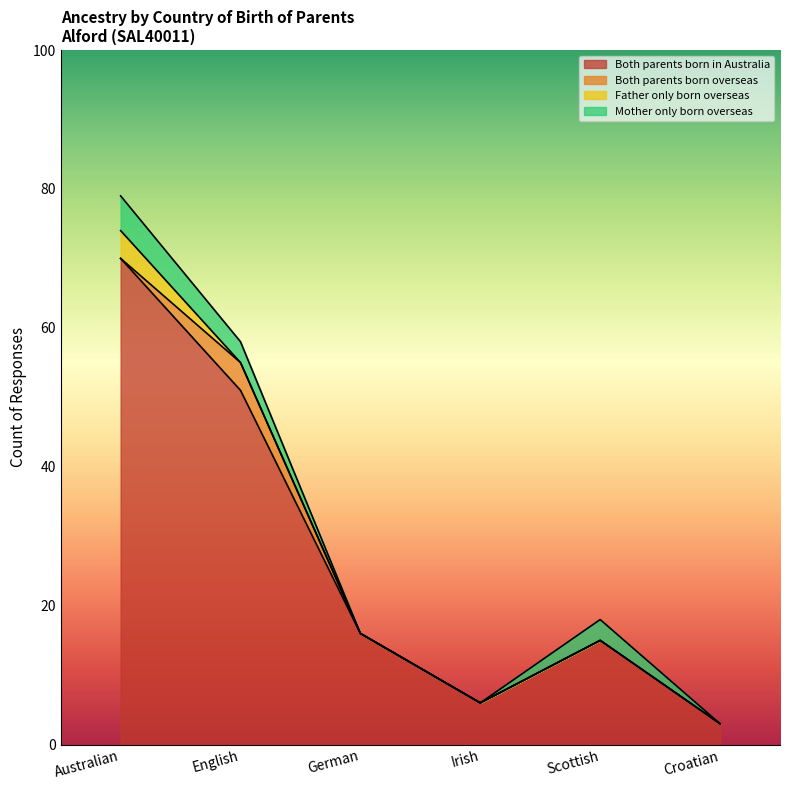

Rank the series by their maximum value, from lowest to highest.

Both parents born overseas, Father only born overseas, Mother only born overseas, Both parents born in Australia